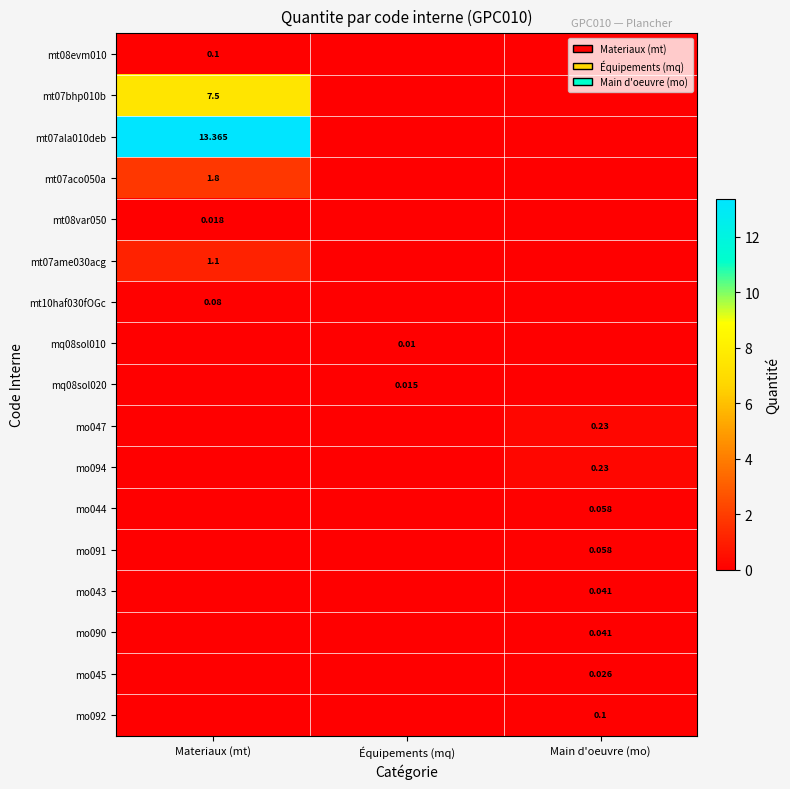

Is the value of mq08sol010 at Équipements (mq) greater than the value of mo045 at Main d'oeuvre (mo)?

No